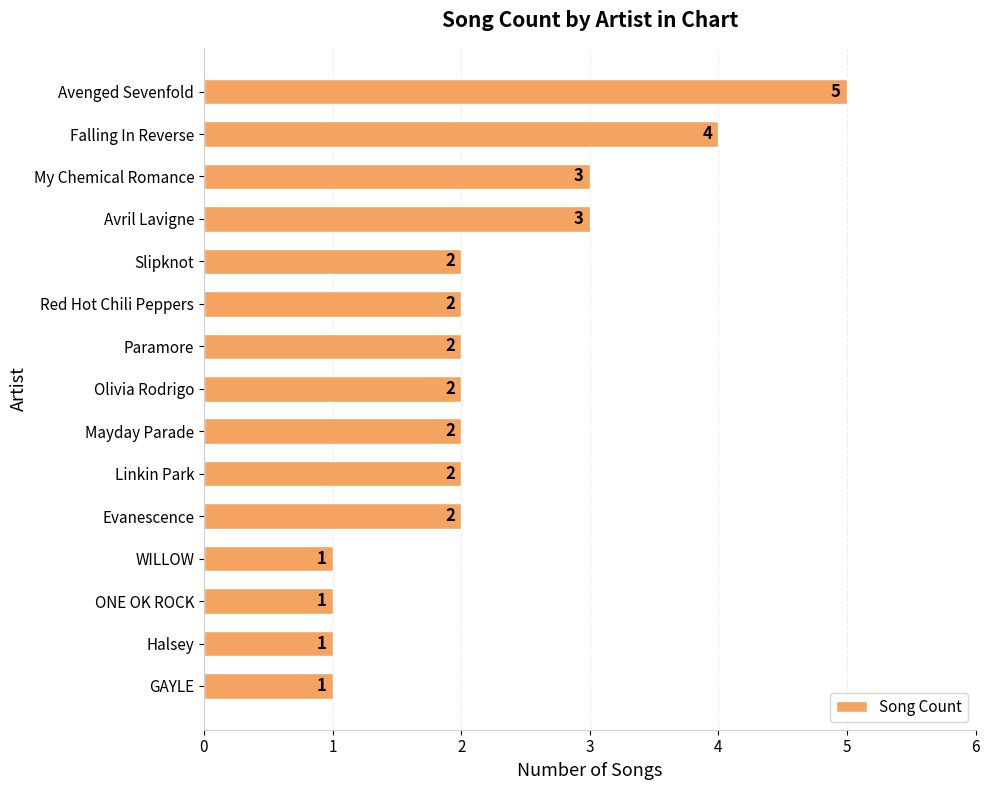

How many values are between 1 and 3?

13